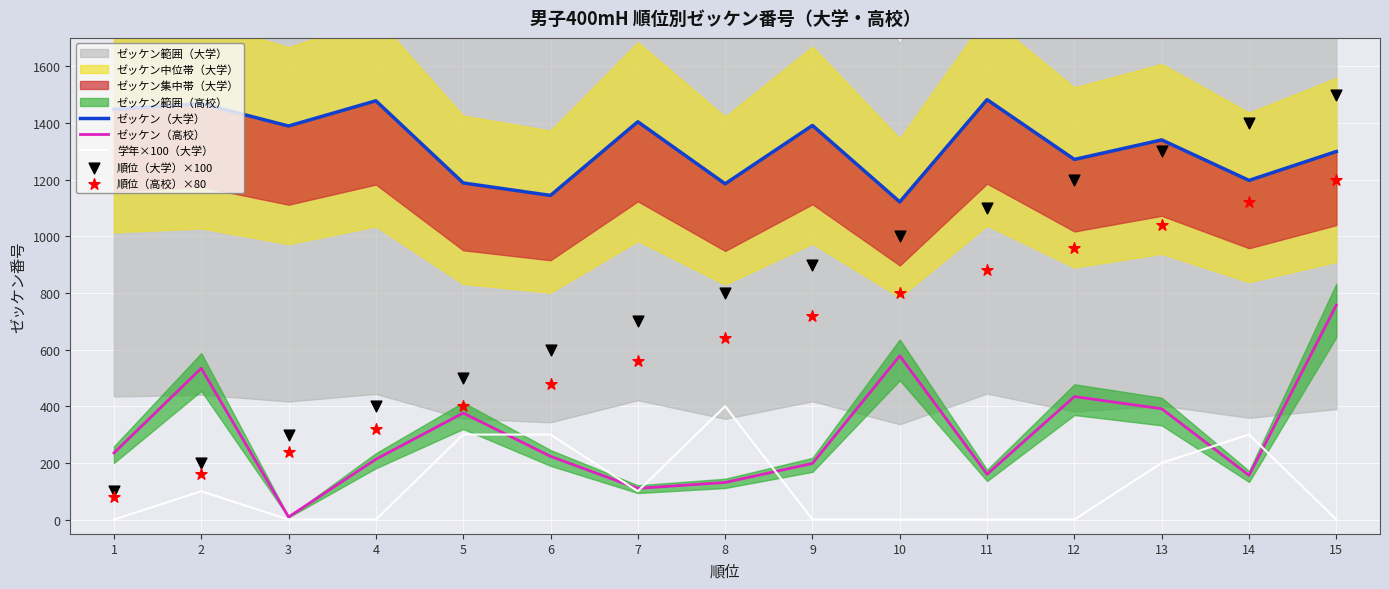

Which series contains the highest Y value?

順位（大学）×100